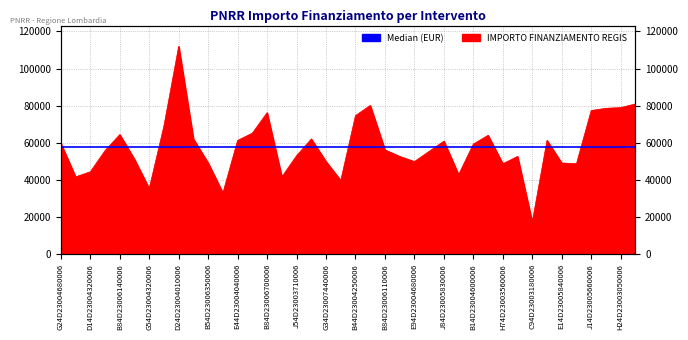

Reading left to right, list all the values displayed in this chart.

59706.2	41637.2	44386.8	55778.1	64419.8	51064.5	35352.3	69133.5	111949.1	62063.0	49100.5	32995.5	61277.4	65205.4	76203.9	41637.2	53028.5	62063.0	49886.1	39673.2	74632.7	80132.0	56170.9	52635.7	49886.1	55385.3	60884.6	42815.6	59313.4	64027.0	48707.7	52635.7	17283.4	61277.4	49100.5	48707.7	77382.4	78560.8	78953.6	80917.6